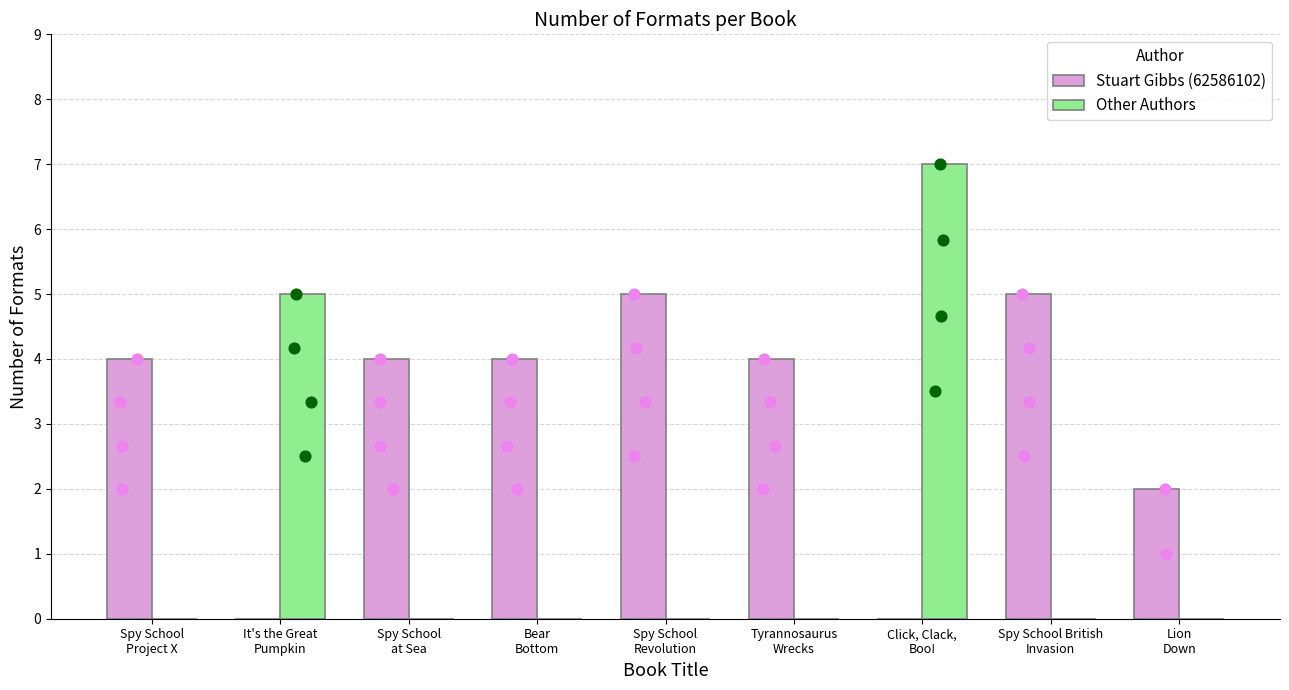

At which category is the sum across all series the highest?

Click, Clack,
Boo!